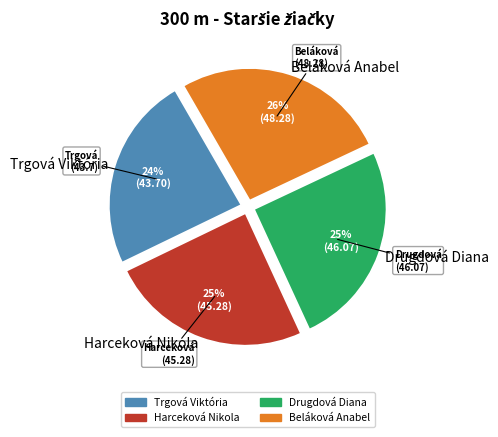

Is Trgová Viktória the majority of the pie?

No